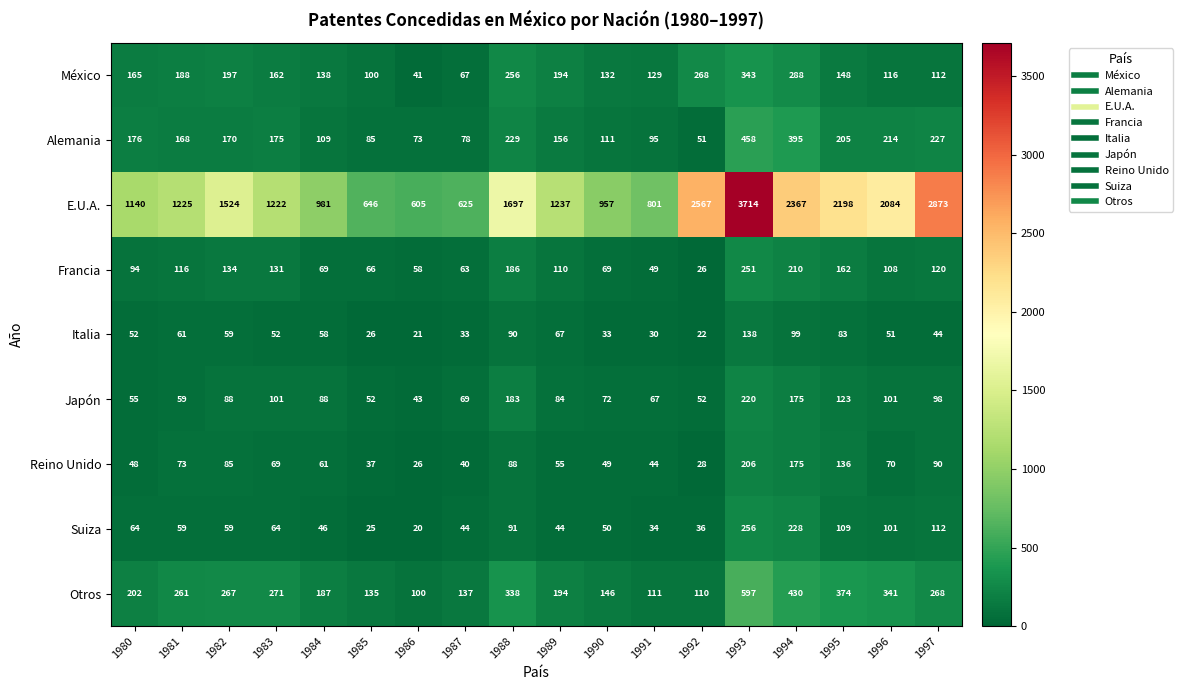

What is the minimum value for Alemania?

51